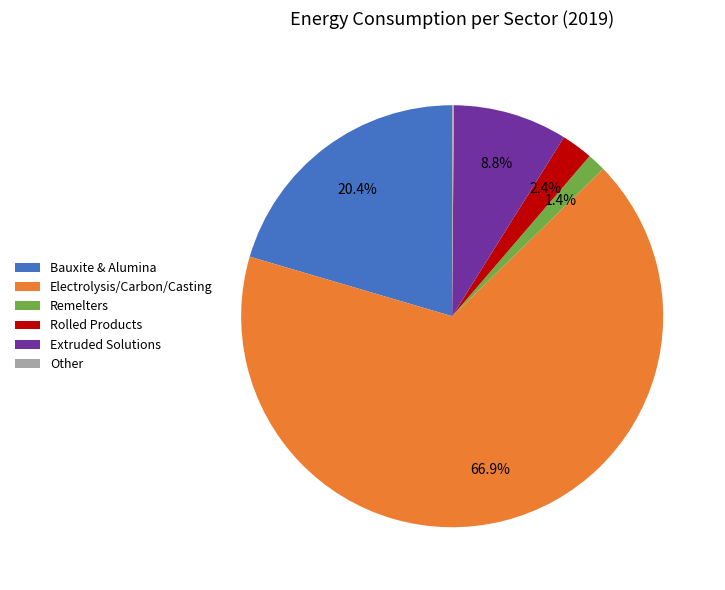

Between Extruded Solutions and Rolled Products, which is larger?

Extruded Solutions